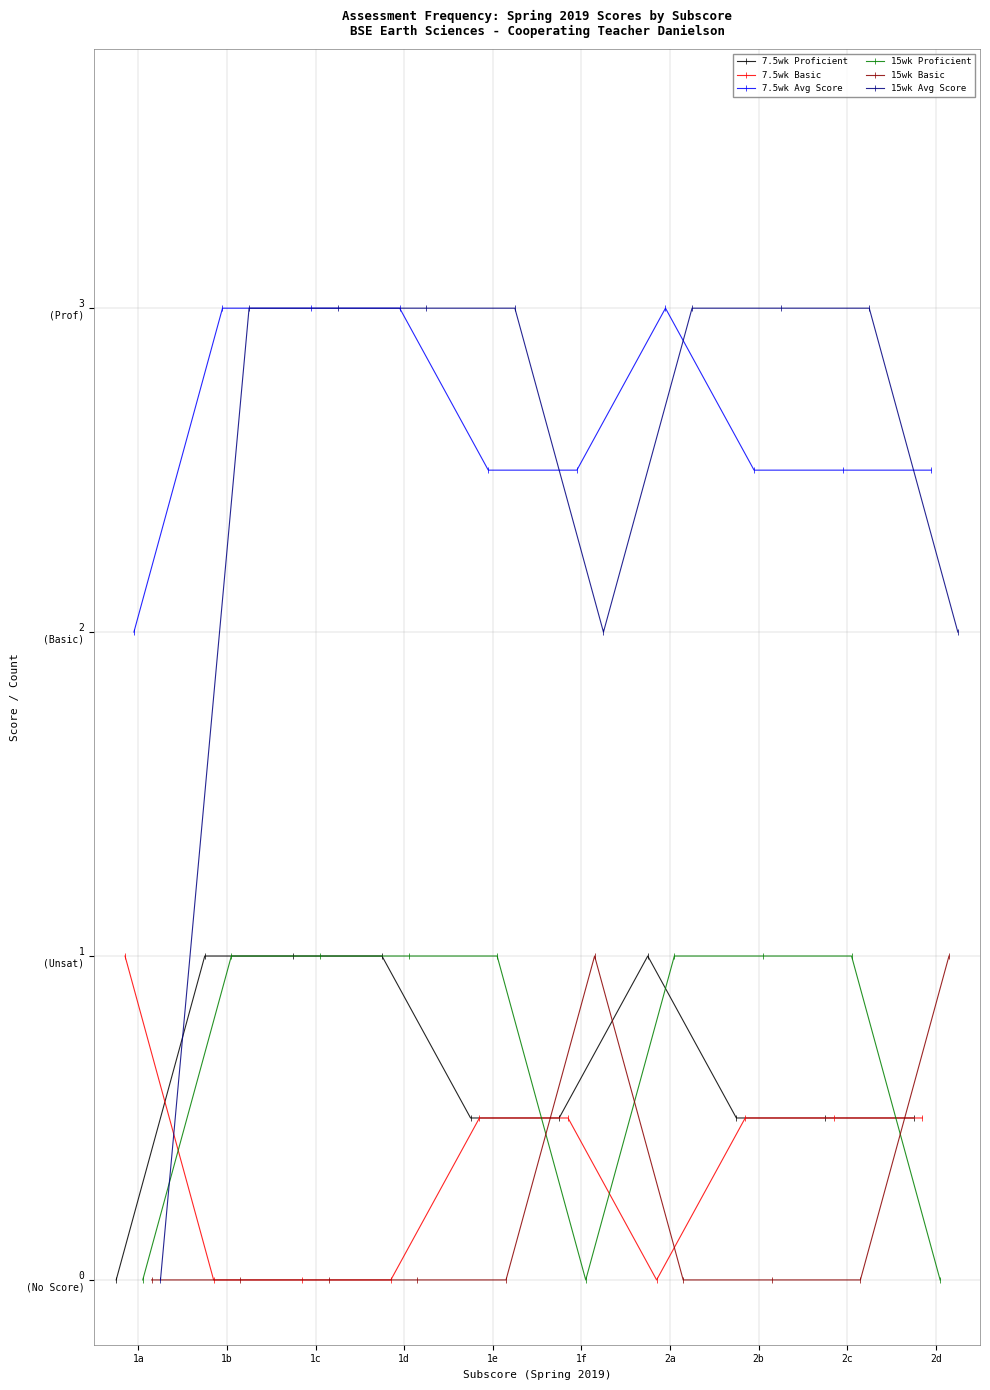

Is it true that 15wk Proficient equals -0.4 at 1f?

False